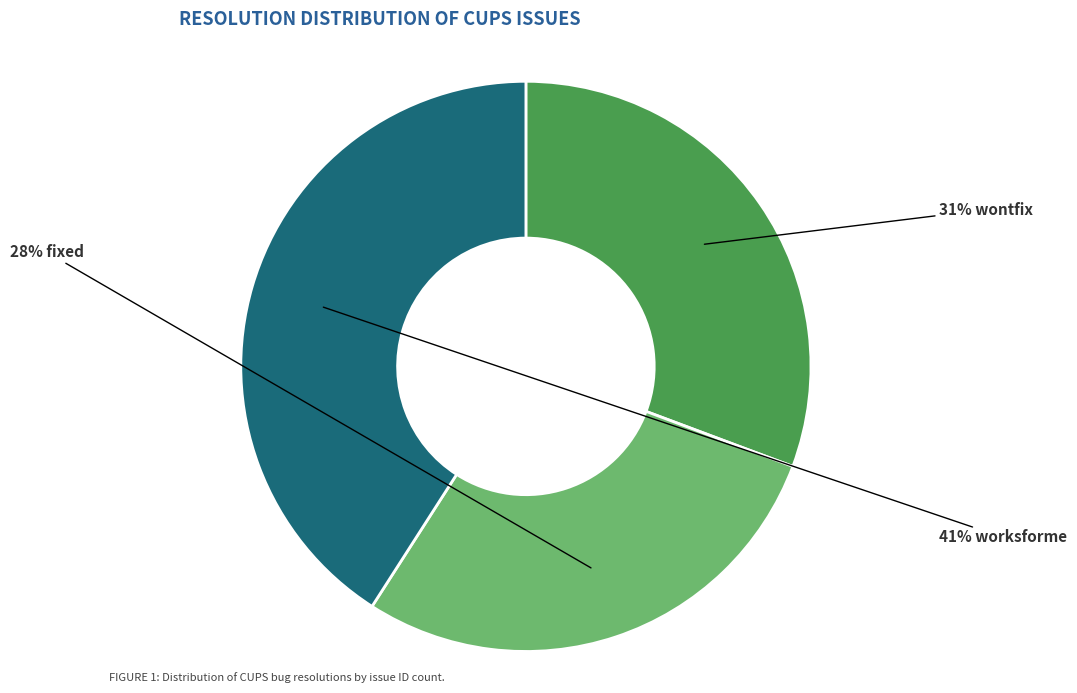

Is there any slice that represents more than half of the pie?

No